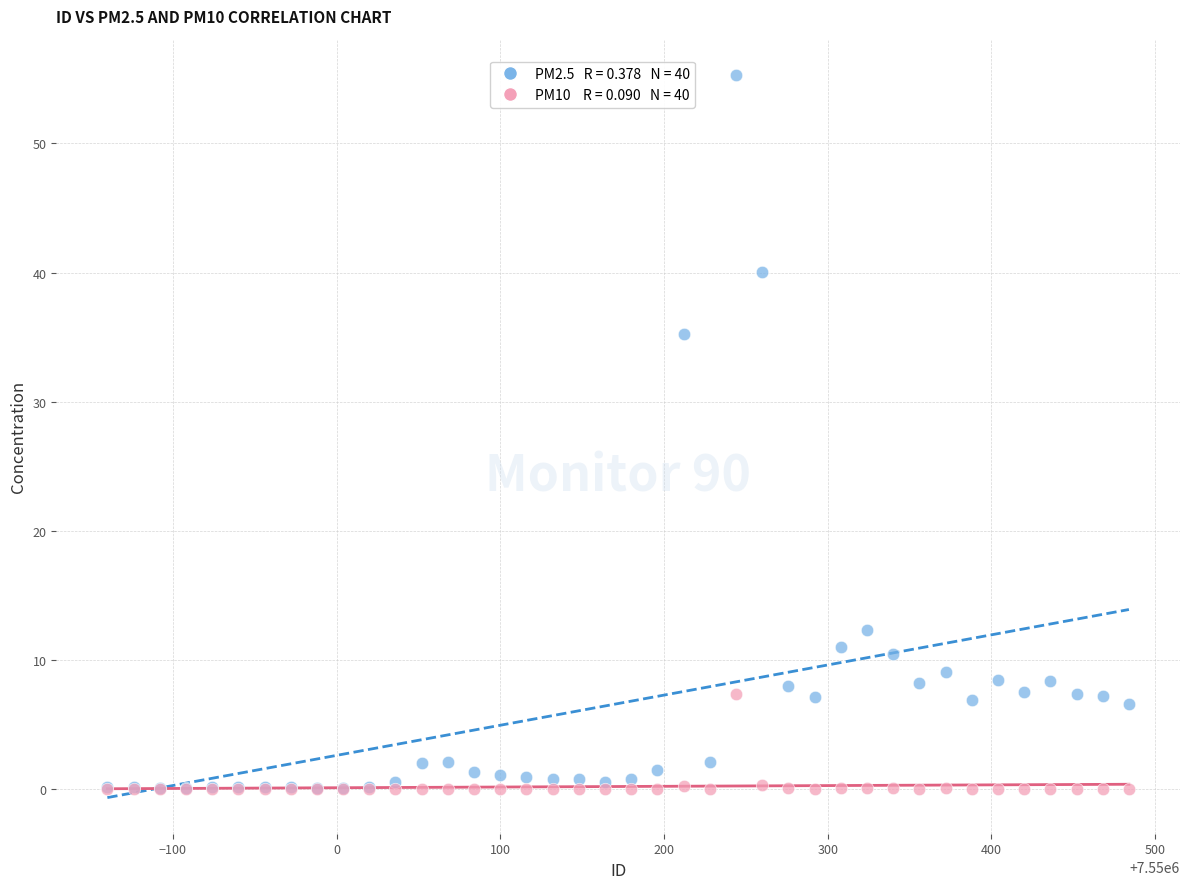

Across all series, what Y value is closest to 27?

35.3